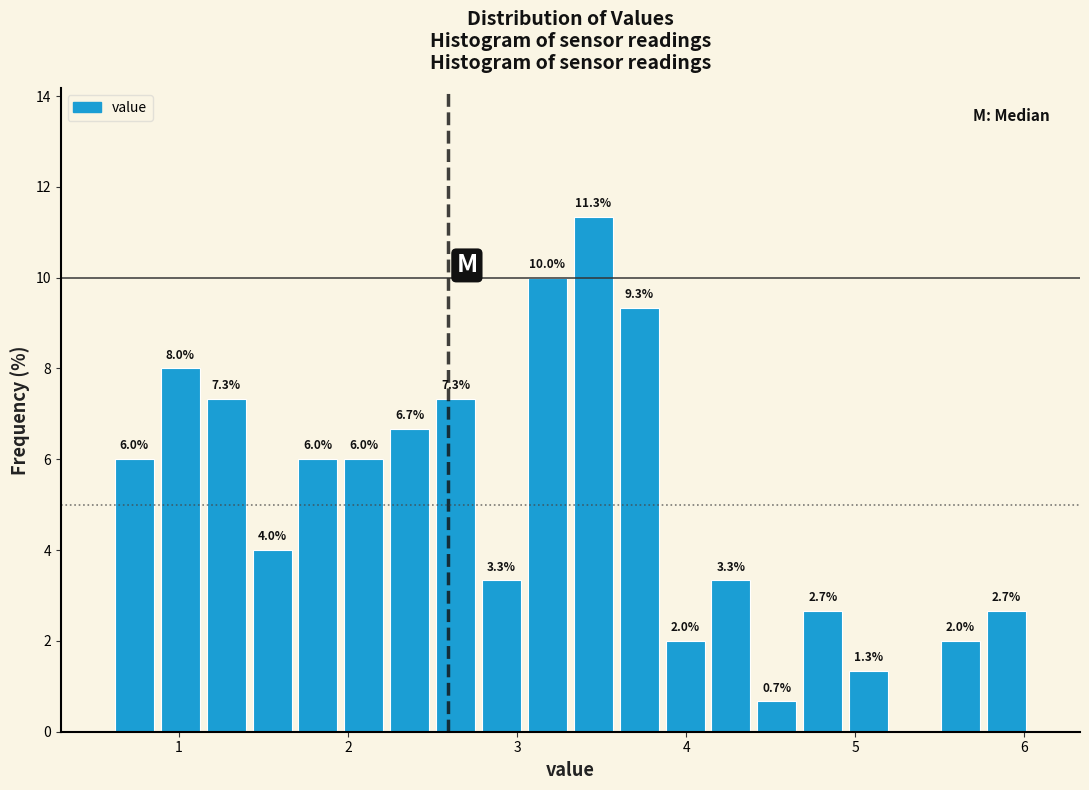

Read against the x-axis, roughly where is the centre of the tallest bar?

3.5